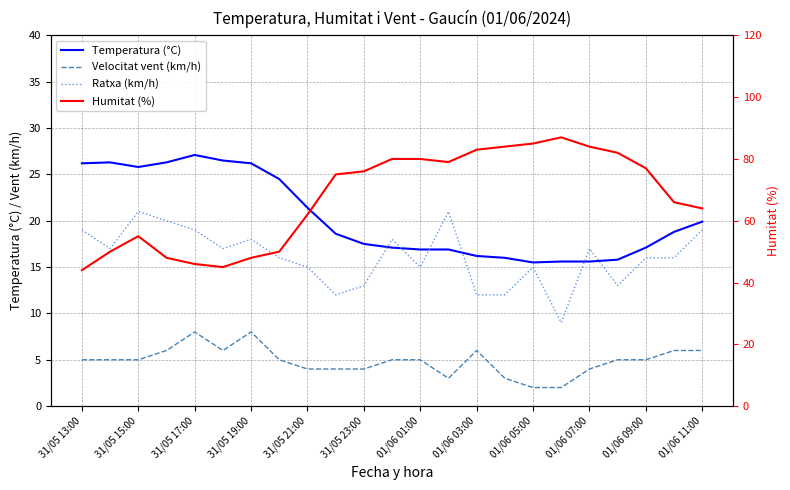

What is the spread (max minus min) of values at 01/06 05:00?

83.0